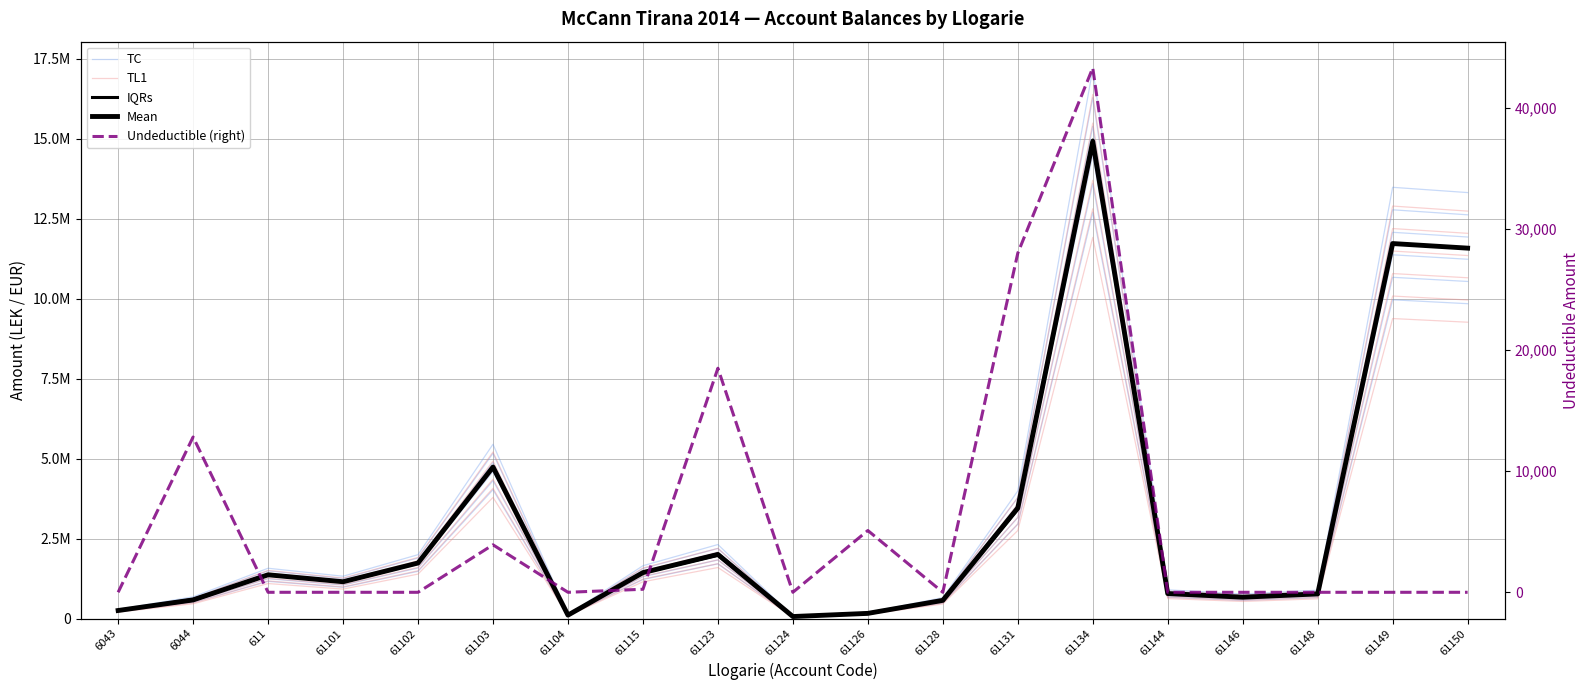

Rank the series by their maximum value, from highest to lowest.

IQRs, Mean, TC, TL1, Undeductible (right)